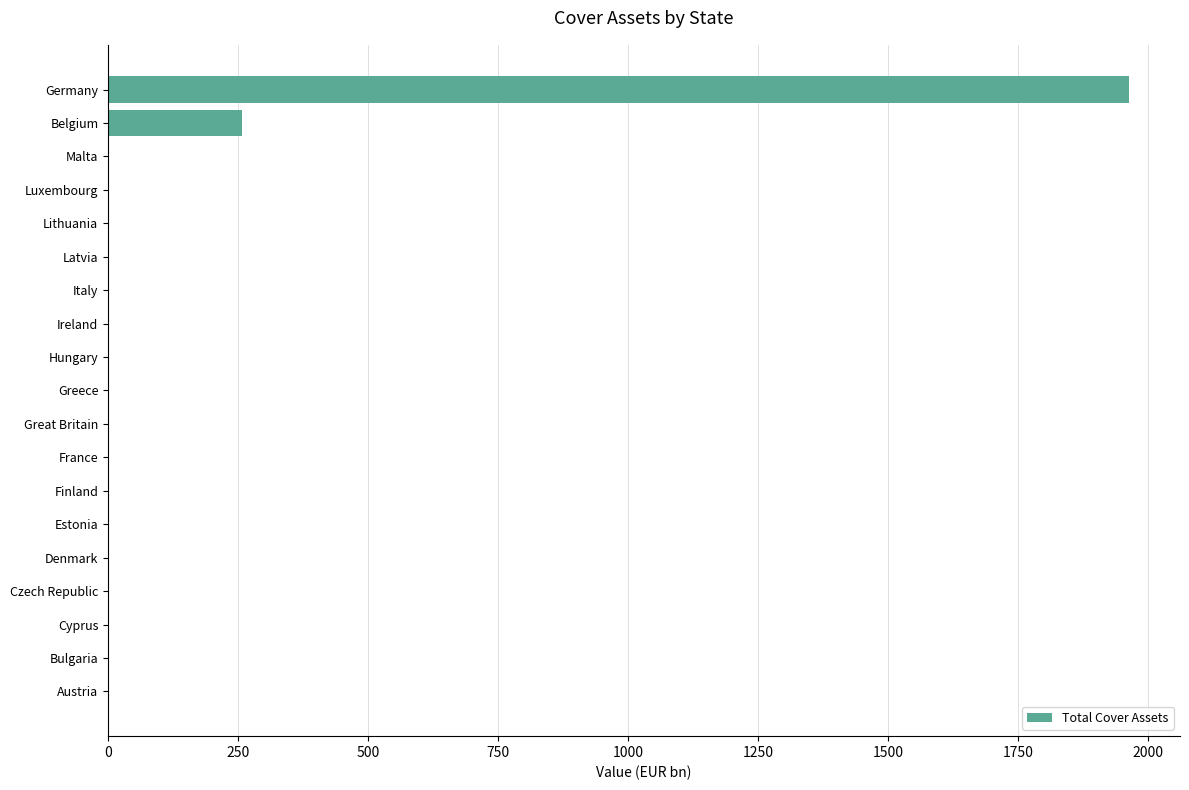

At which label is the value closest to 981?

Belgium